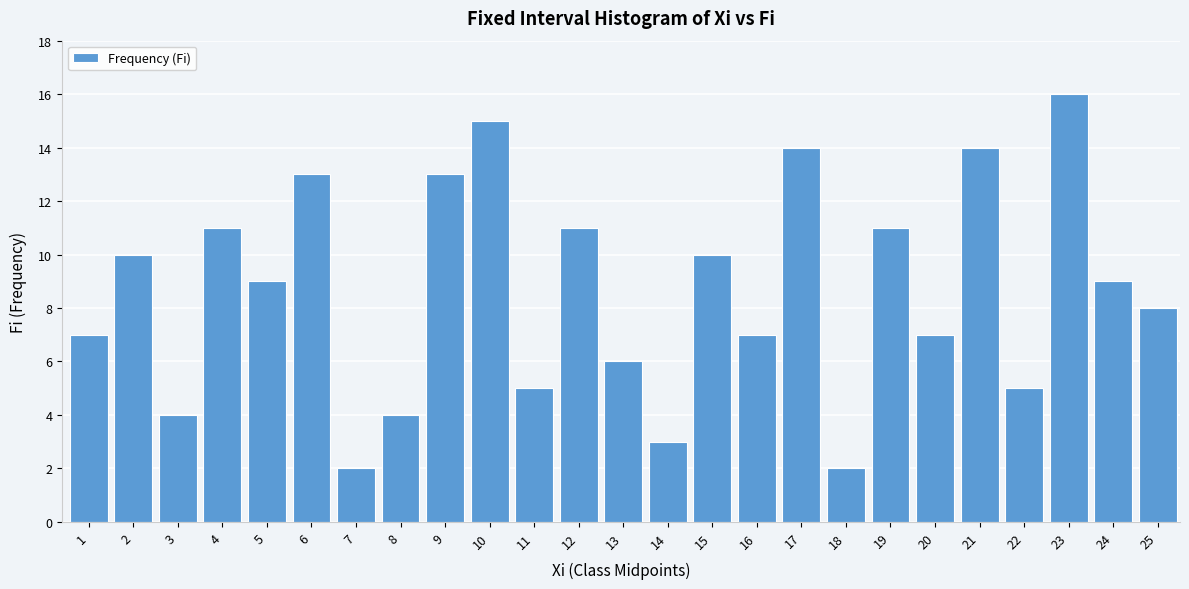

Reading left to right, what are all the values shown in this chart?

7	10	4	11	9	13	2	4	13	15	5	11	6	3	10	7	14	2	11	7	14	5	16	9	8